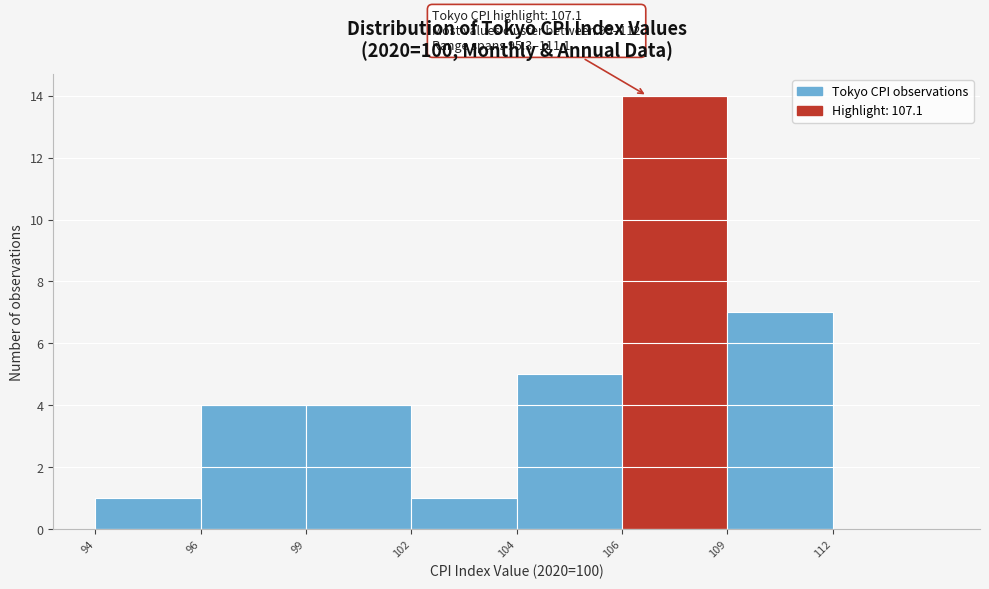

Reading left to right, transcribe all the data shown in this chart.

94=1	96=4	99=4	102=1	104=5	106=14	109=7	112=0